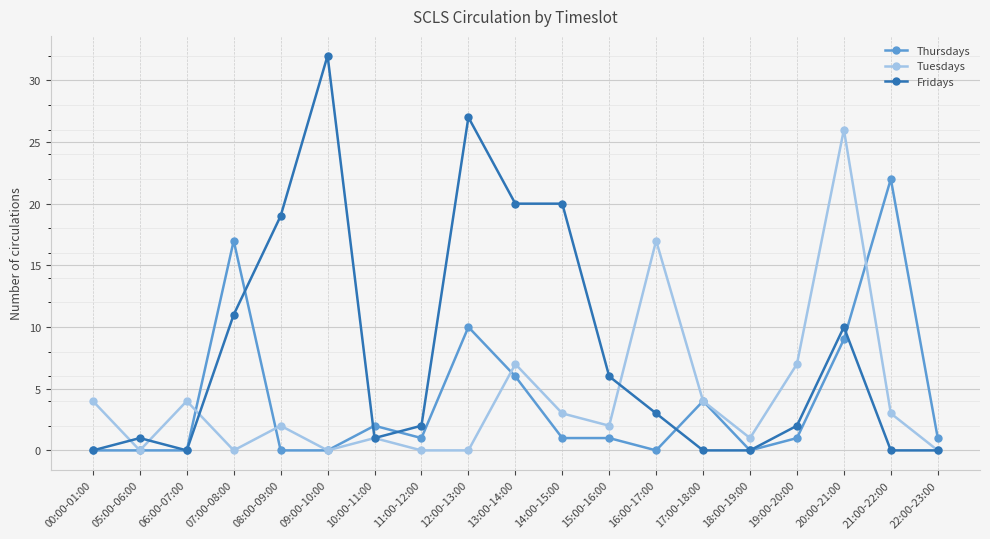

At how many categories does at least one series exceed 3?

14